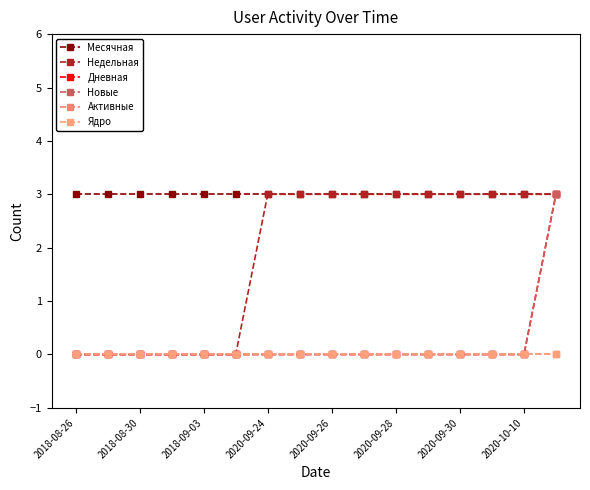

Where is Недельная nearest to the value 1?

2018-08-26